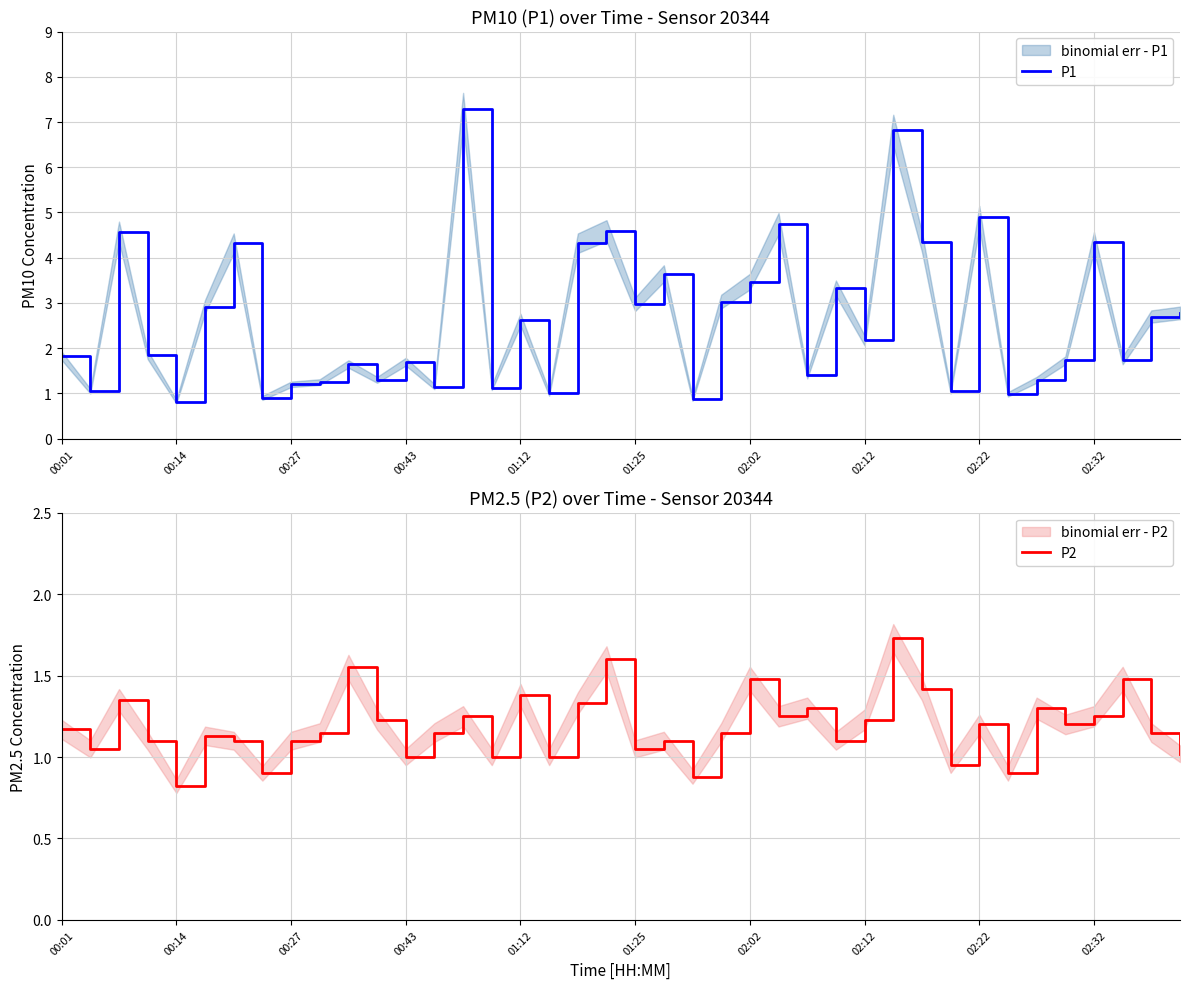

True or false: P1 has a value of 7.9 at 19.

False